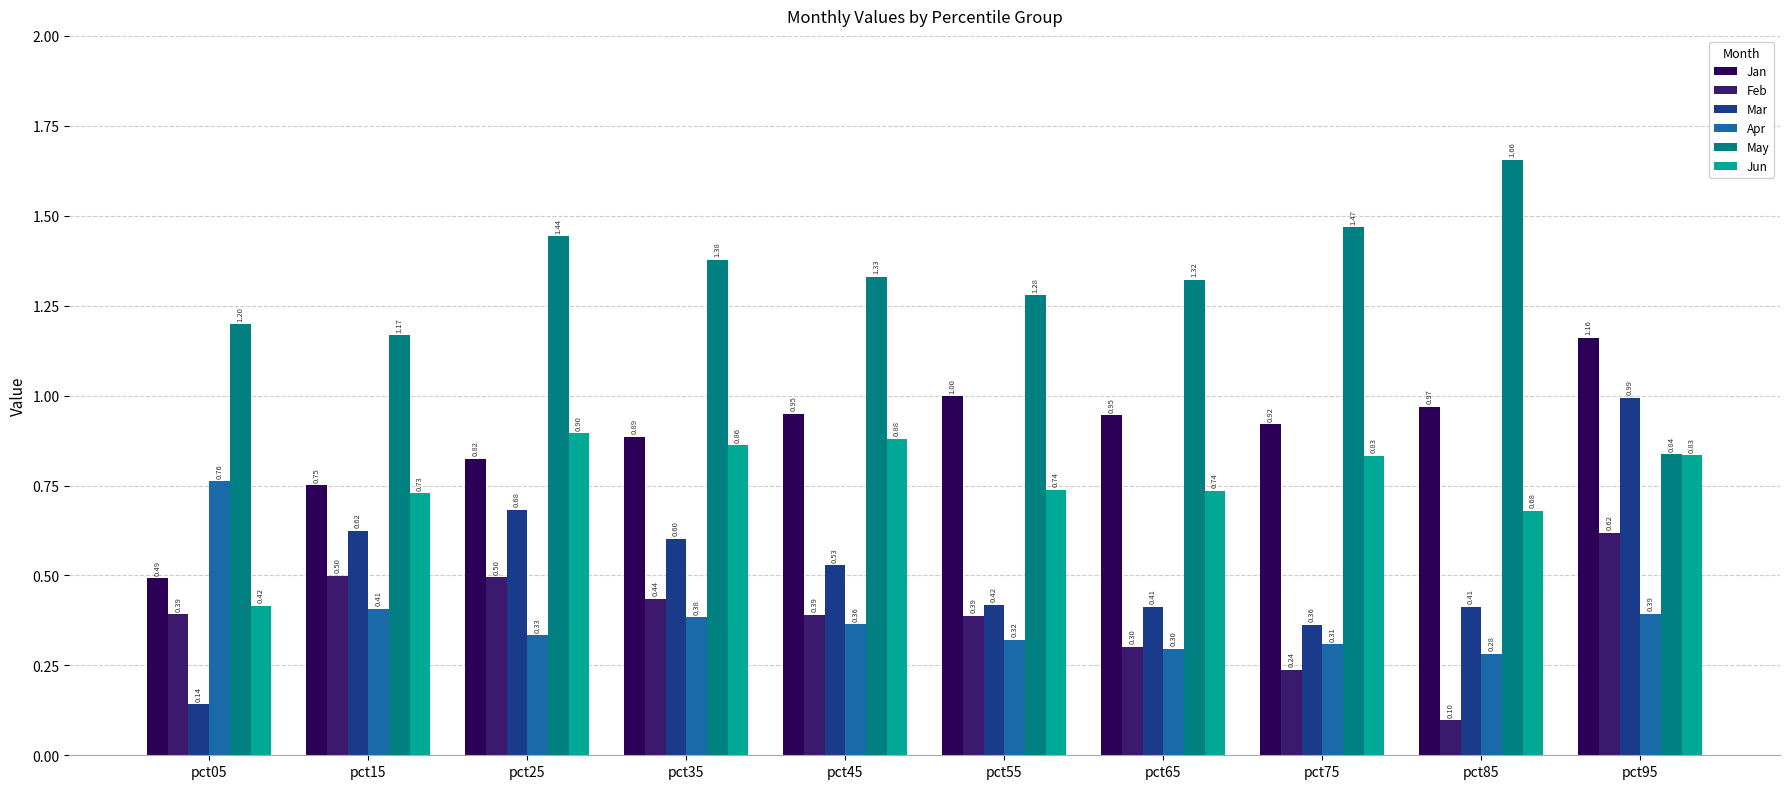

Reading left to right, list all the values displayed in this chart.

Jan: 0.5	0.8	0.8	0.9	0.9	1.0	0.9	0.9	1.0	1.2
Feb: 0.4	0.5	0.5	0.4	0.4	0.4	0.3	0.2	0.1	0.6
Mar: 0.1	0.6	0.7	0.6	0.5	0.4	0.4	0.4	0.4	1.0
Apr: 0.8	0.4	0.3	0.4	0.4	0.3	0.3	0.3	0.3	0.4
May: 1.2	1.2	1.4	1.4	1.3	1.3	1.3	1.5	1.7	0.8
Jun: 0.4	0.7	0.9	0.9	0.9	0.7	0.7	0.8	0.7	0.8